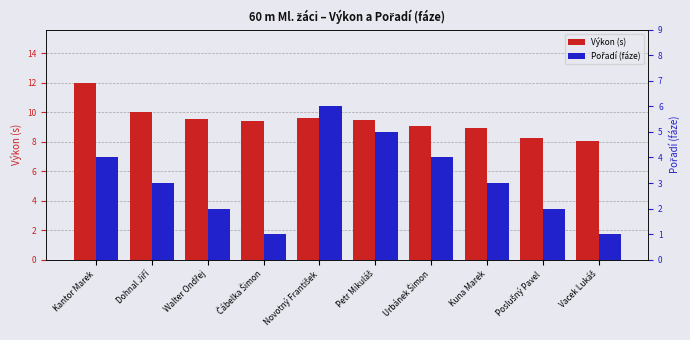

What is the label of the 6th bar from the left?

Petr Mikuláš